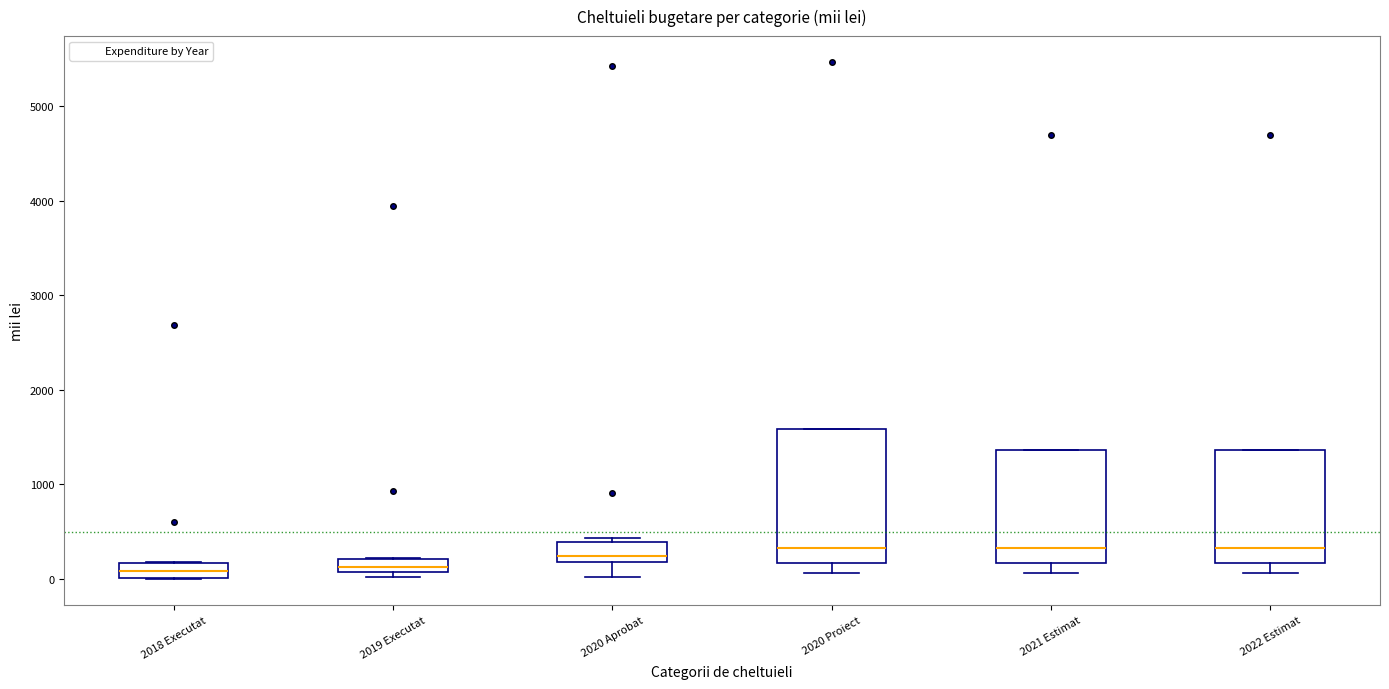

Where does the lower whisker of the box for 2020 Aprobat end on the y-axis? The values are not printed on the chart, so give them approximately, as read against the axis.

0